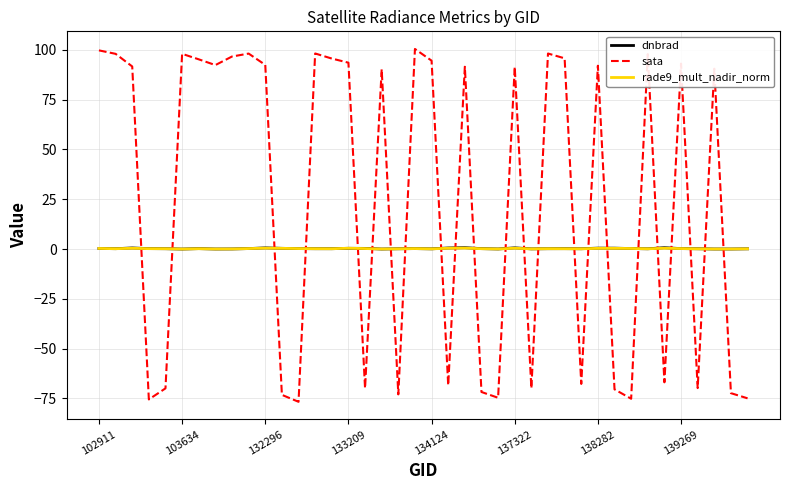

Which series has the largest total across all categories?

sata